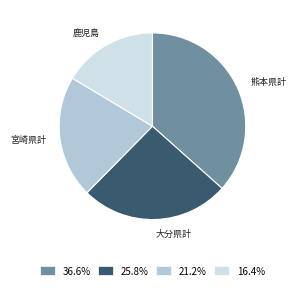

Does any single category account for the majority?

No